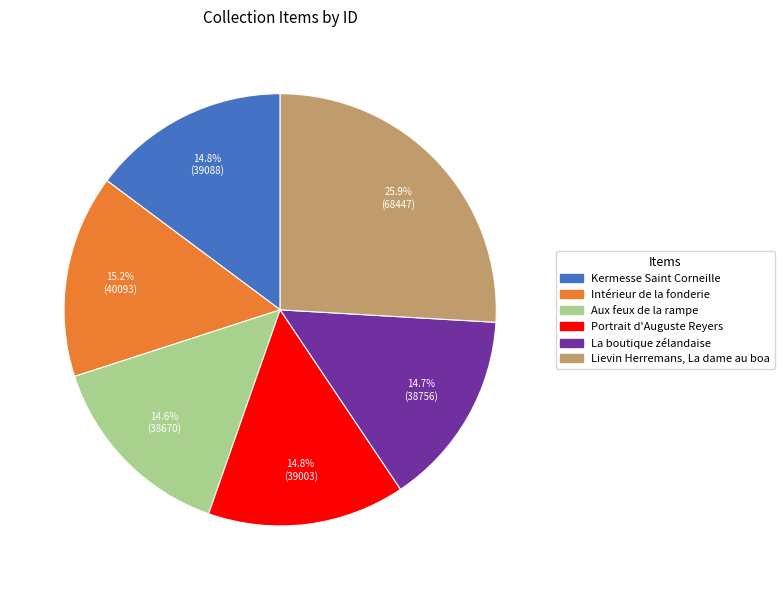

What percentage is NOT represented by La boutique zélandaise?

85.3%